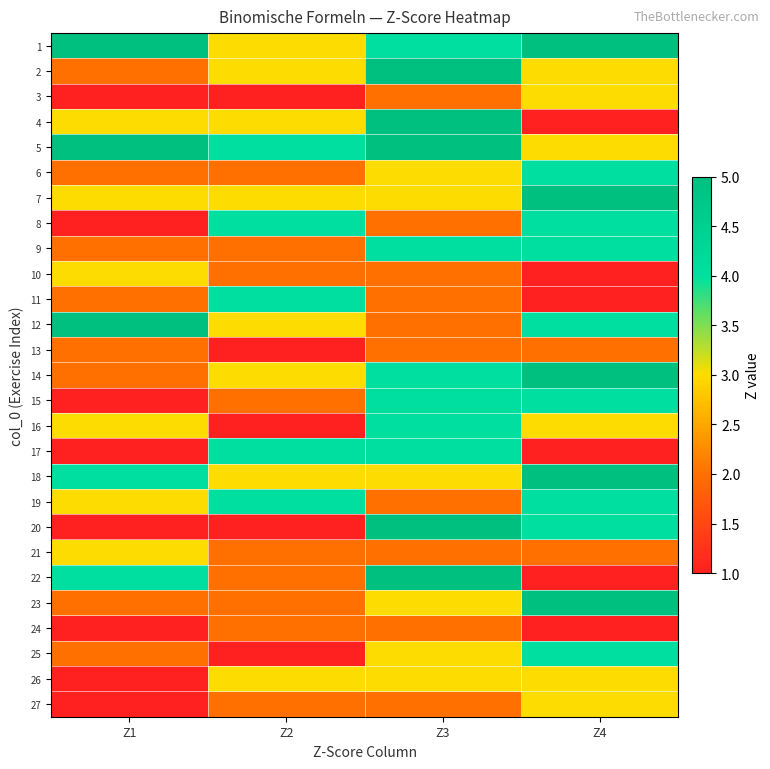

List the series in order of their peak value, highest first.

1, 2, 4, 5, 7, 12, 14, 18, 20, 22, 23, 6, 8, 9, 11, 15, 16, 17, 19, 25, 3, 10, 21, 26, 27, 13, 24